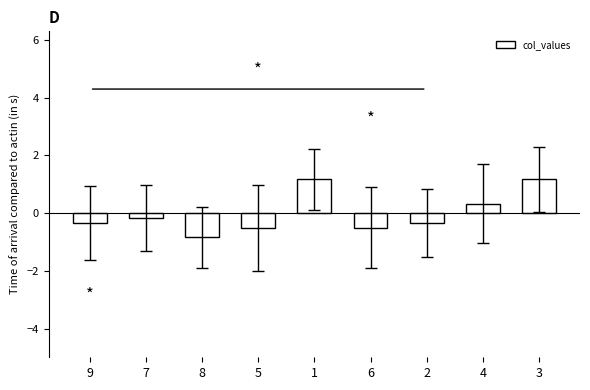

The value at 9 is -0.3. True or false?

True